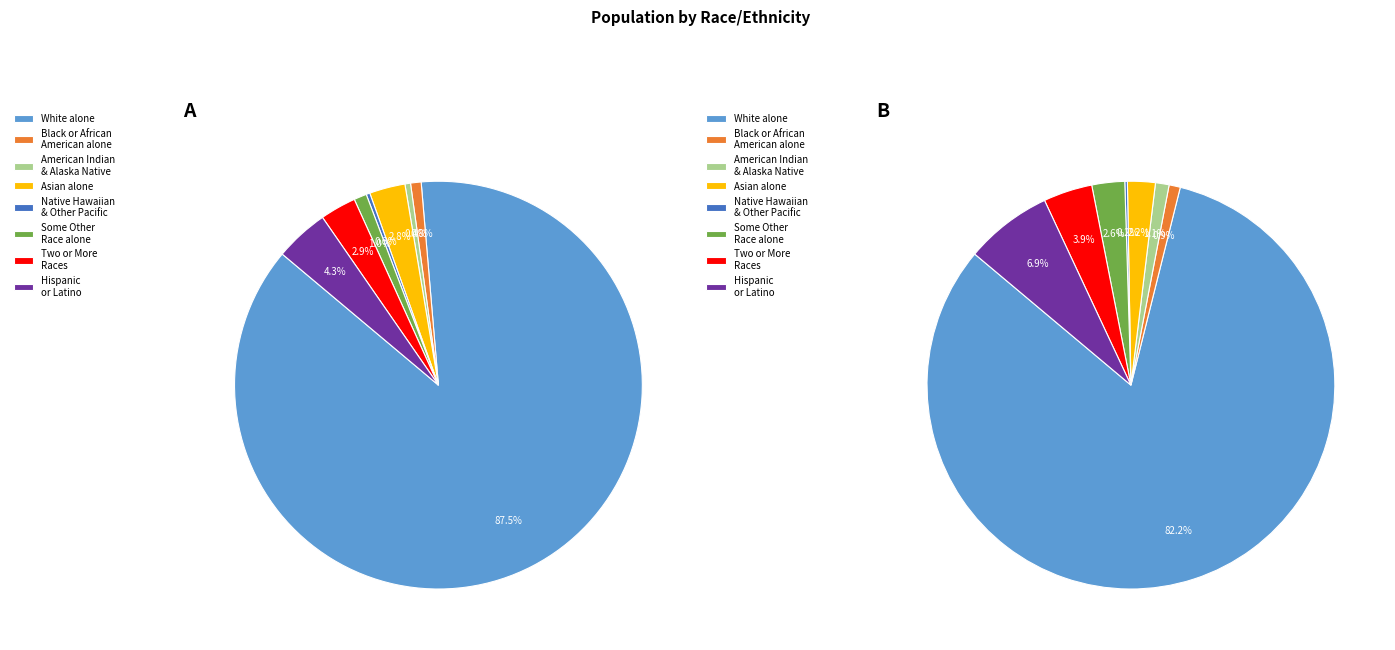

Rank the categories by value from highest to lowest.

White alone, Hispanic or Latino, Two or More Races, Asian alone, Some Other Race alone, Black or African American alone, American Indian and Alaska Native, Native Hawaiian and Other Pacific